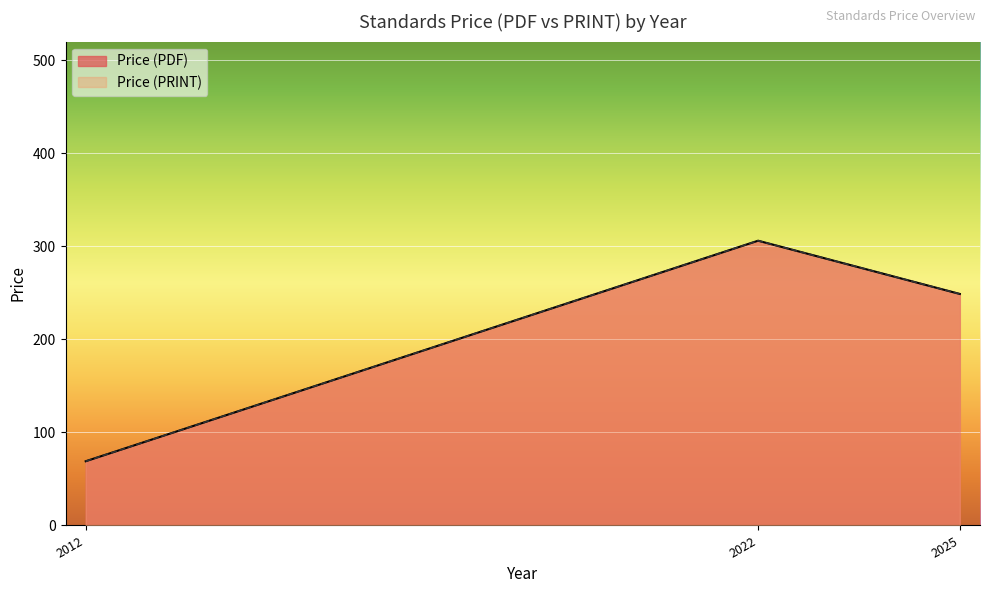

Does the chart display data point markers on the line(s)?

No